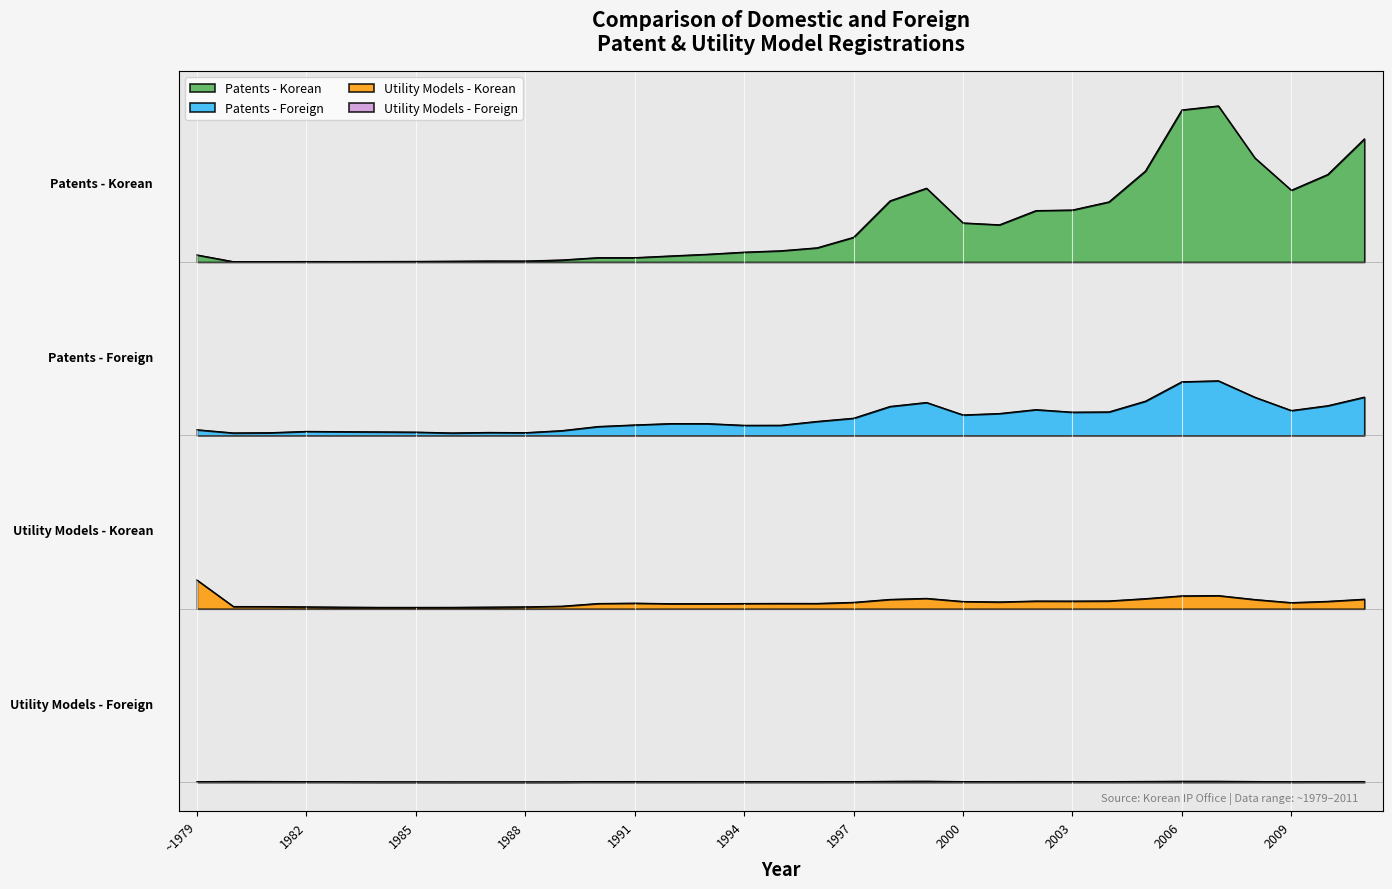

Rank the series at 2006 from lowest to highest value.

Utility-Foreign, Utility-Korean, Patents-Foreign, Patents-Korean